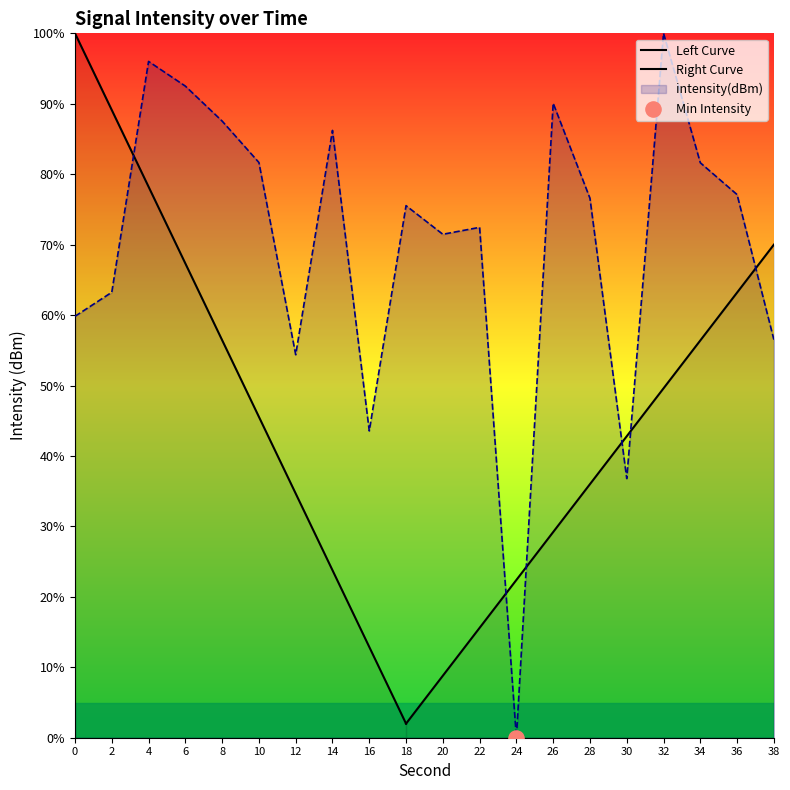

What is the change in value from 2 to 38?

-6.7